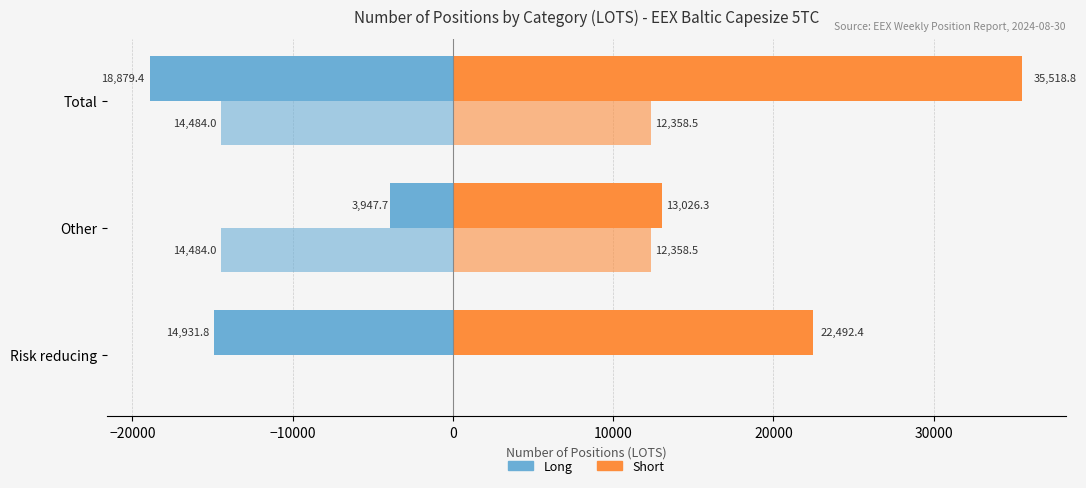

Count the number of categories in the chart.

3